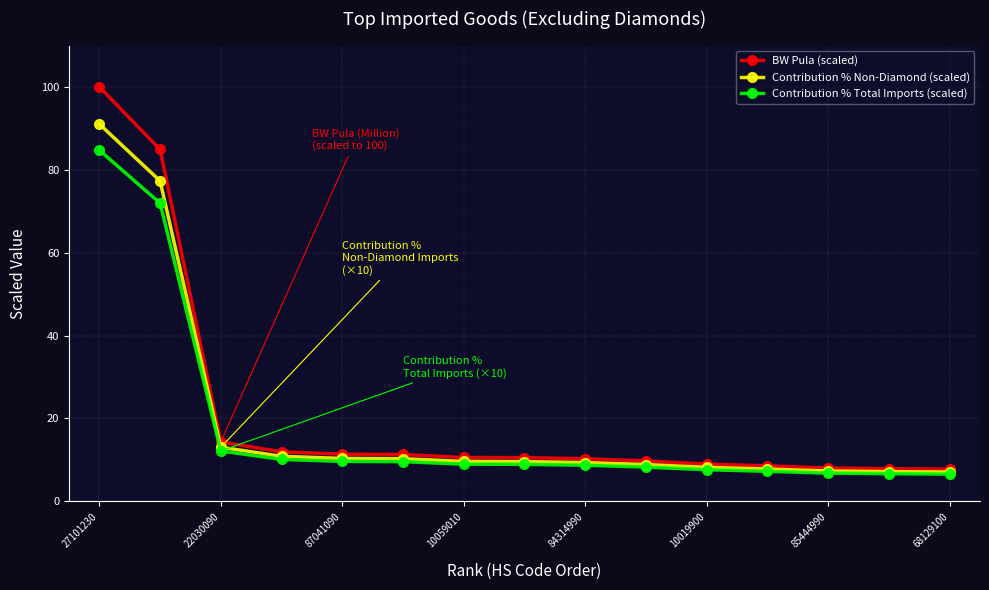

What is the value of the BW Pula (scaled) point at the 9th from the left?

10.3